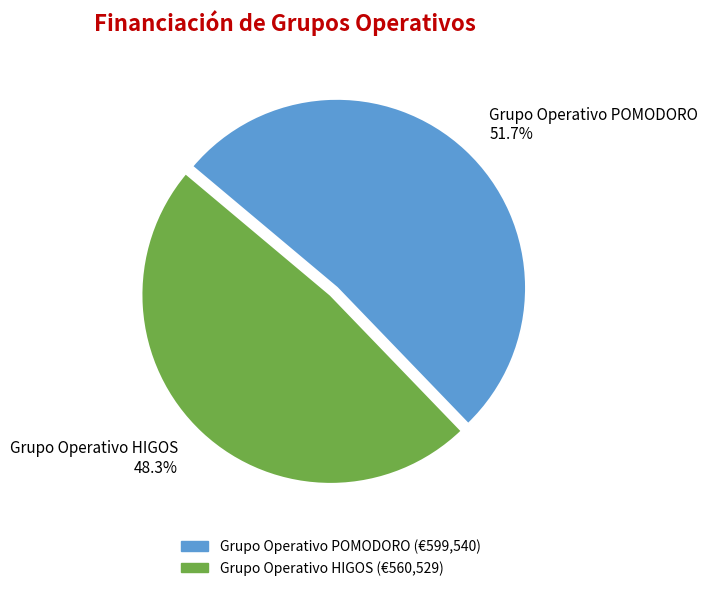

Which category accounts for the majority?

Grupo Operativo POMODORO